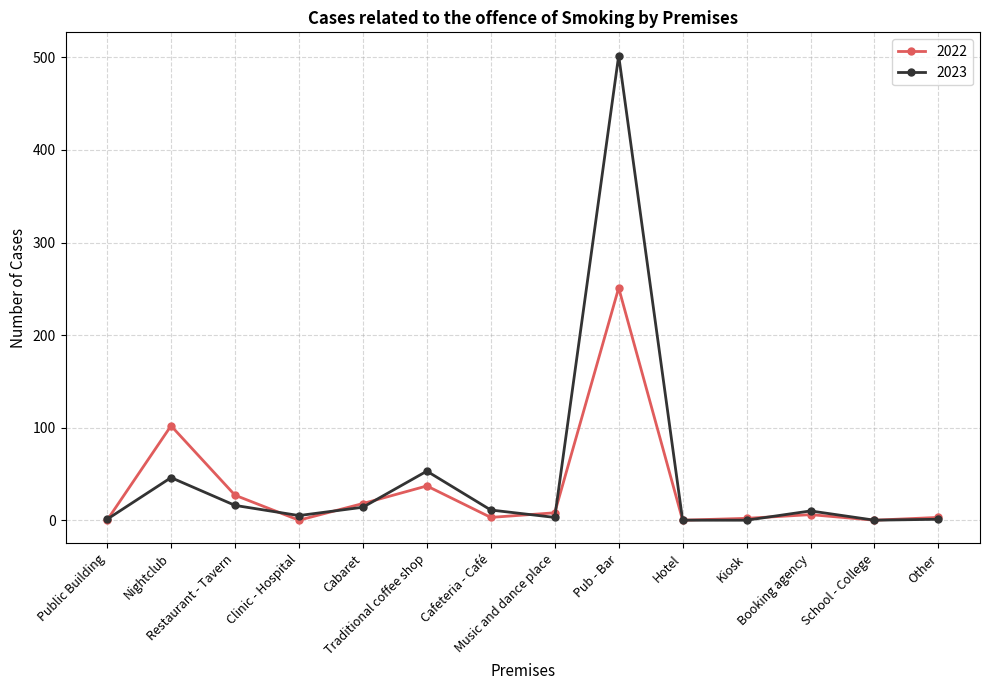

What is the label of the 1st point from the right?

Other